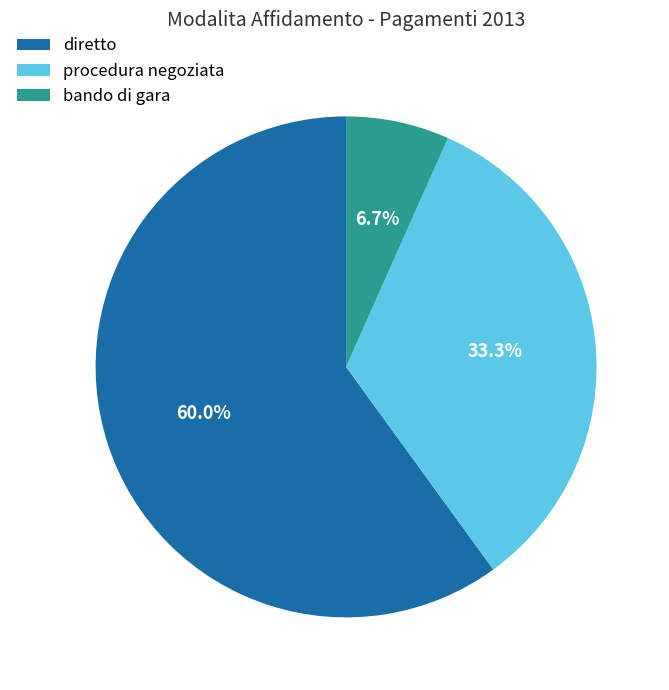

Is there any slice that represents more than half of the pie?

Yes